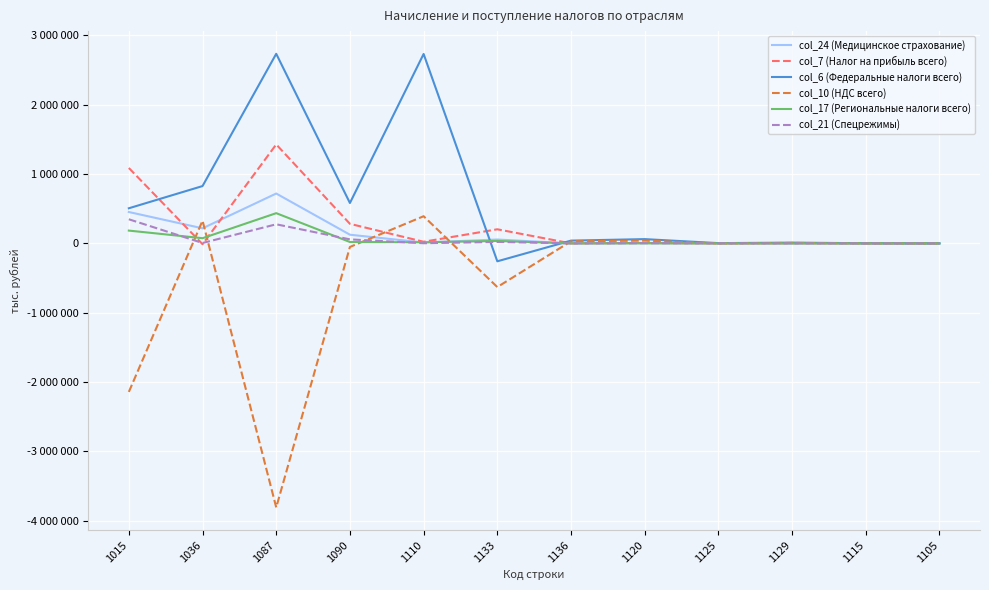

Which series has the largest total across all categories?

col_6 (Федеральные налоги всего)